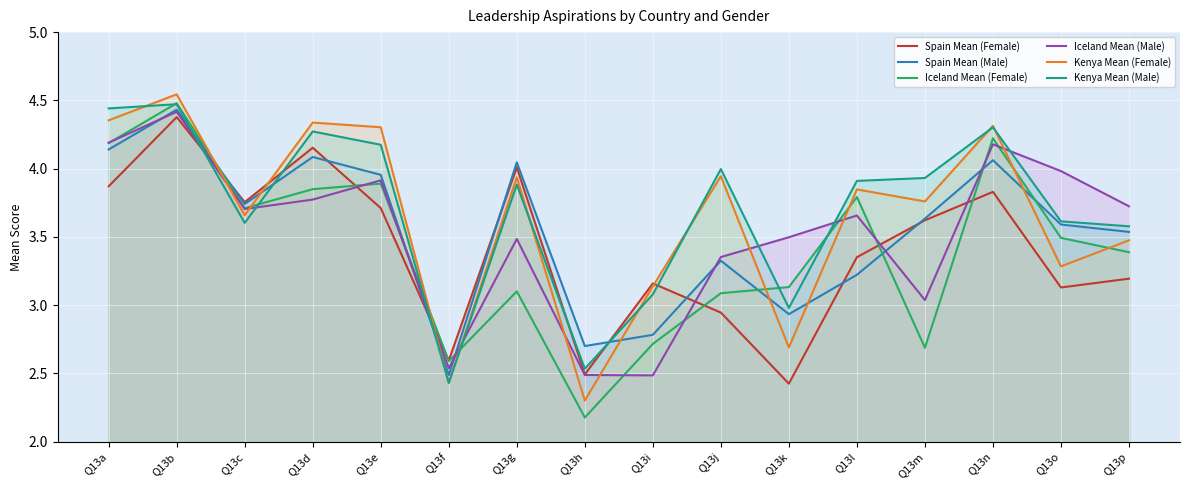

How many lines are shown in the chart?

6